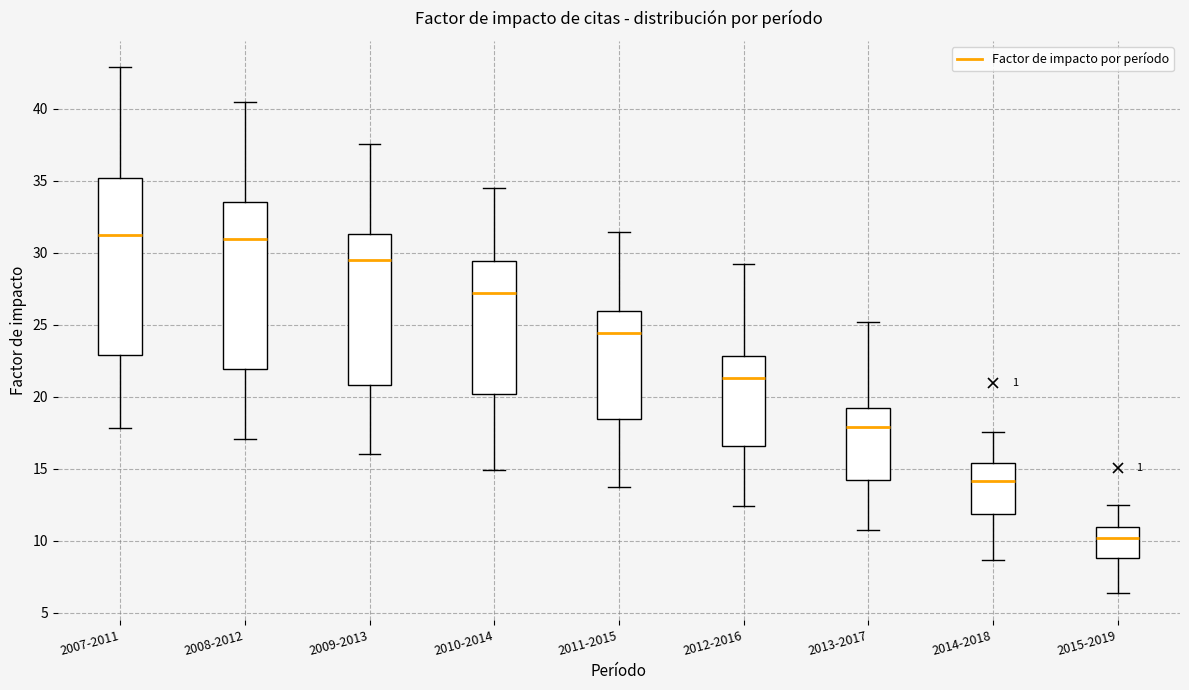

Reading left to right, read every box against the y-axis: the position of its median line, the range the box covers, and the ends of its whiskers. The values are not printed on the chart, so give them approximately, as read against the axis.

2007-2011: median 31.0, box 23.0 to 35.0, whiskers 18.0 to 43.0
2008-2012: median 31.0, box 22.0 to 33.5, whiskers 17.0 to 40.5
2009-2013: median 29.5, box 21.0 to 31.5, whiskers 16.0 to 37.5
2010-2014: median 27.0, box 20.0 to 29.5, whiskers 15.0 to 34.5
2011-2015: median 24.5, box 18.5 to 26.0, whiskers 13.5 to 31.5
2012-2016: median 21.5, box 16.5 to 23.0, whiskers 12.5 to 29.0
2013-2017: median 18.0, box 14.0 to 19.0, whiskers 10.5 to 25.0
2014-2018: median 14.0, box 12.0 to 15.5, whiskers 8.5 to 17.5
2015-2019: median 10.0, box 9.0 to 11.0, whiskers 6.5 to 12.5